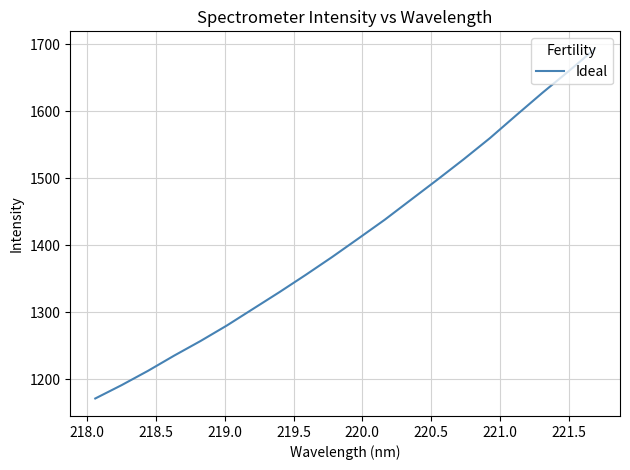

What is the maximum value shown in the chart?

1693.1